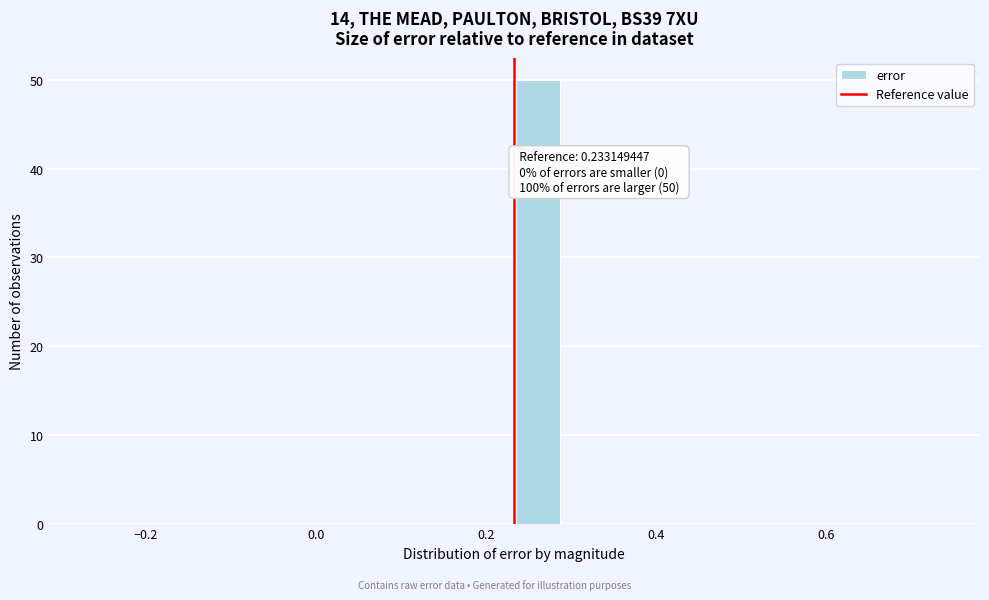

Around what value on the x-axis is the tallest bar? Give the approximate position of its centre, as read against the axis.

0.26